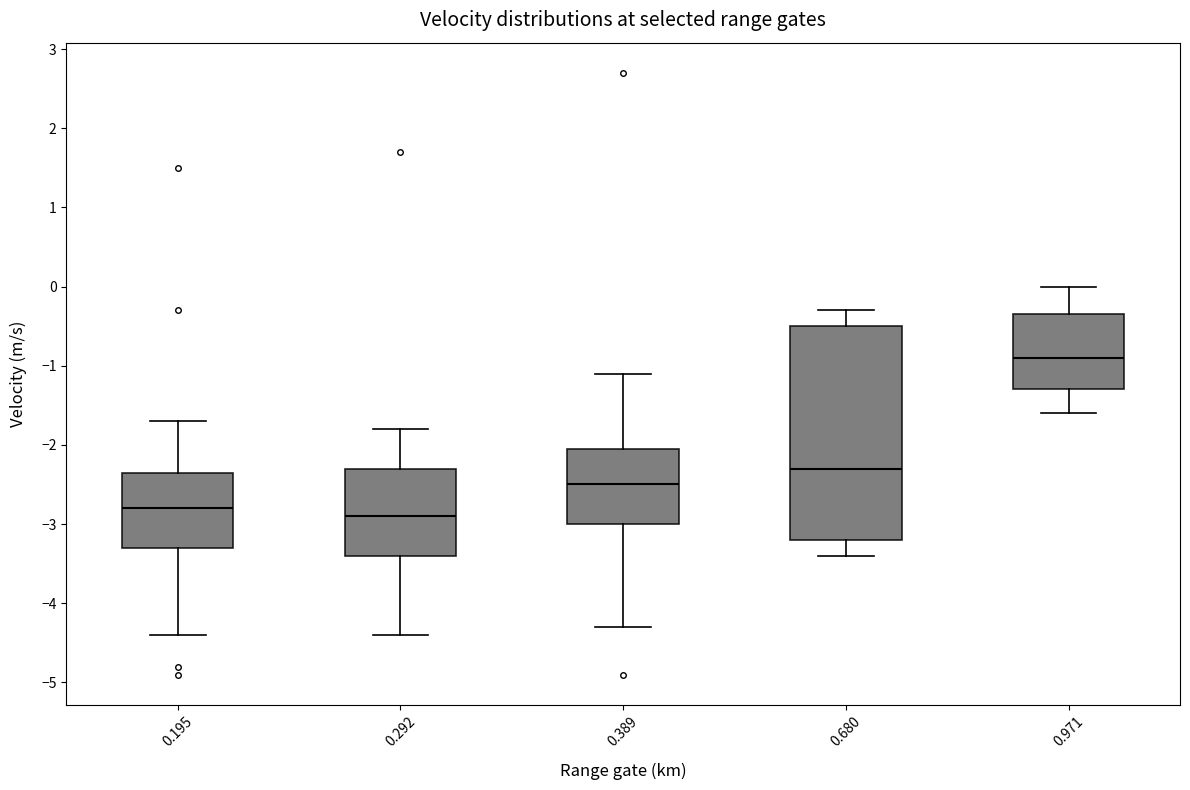

Reading left to right, read every box against the y-axis: the position of its median line, the range the box covers, and the ends of its whiskers. The values are not printed on the chart, so give them approximately, as read against the axis.

0.195: median -2.8, box -3.3 to -2.3, whiskers -4.4 to -1.7
0.292: median -2.9, box -3.4 to -2.3, whiskers -4.4 to -1.8
0.389: median -2.5, box -3.0 to -2.0, whiskers -4.3 to -1.1
0.680: median -2.3, box -3.2 to -0.5, whiskers -3.4 to -0.3
0.971: median -0.9, box -1.3 to -0.3, whiskers -1.6 to 0.0